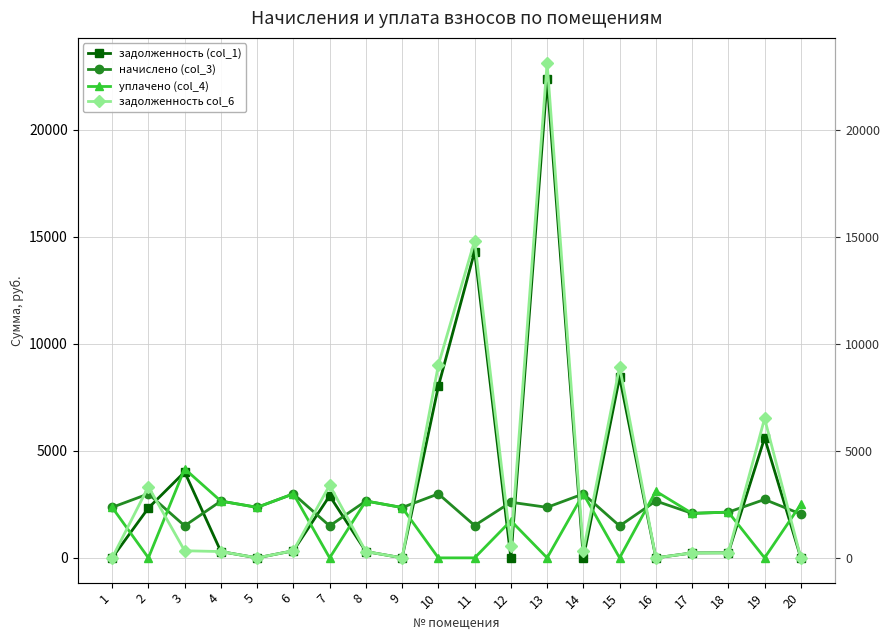

What is the approximate value of задолженность col_6 at 15?

8936.4